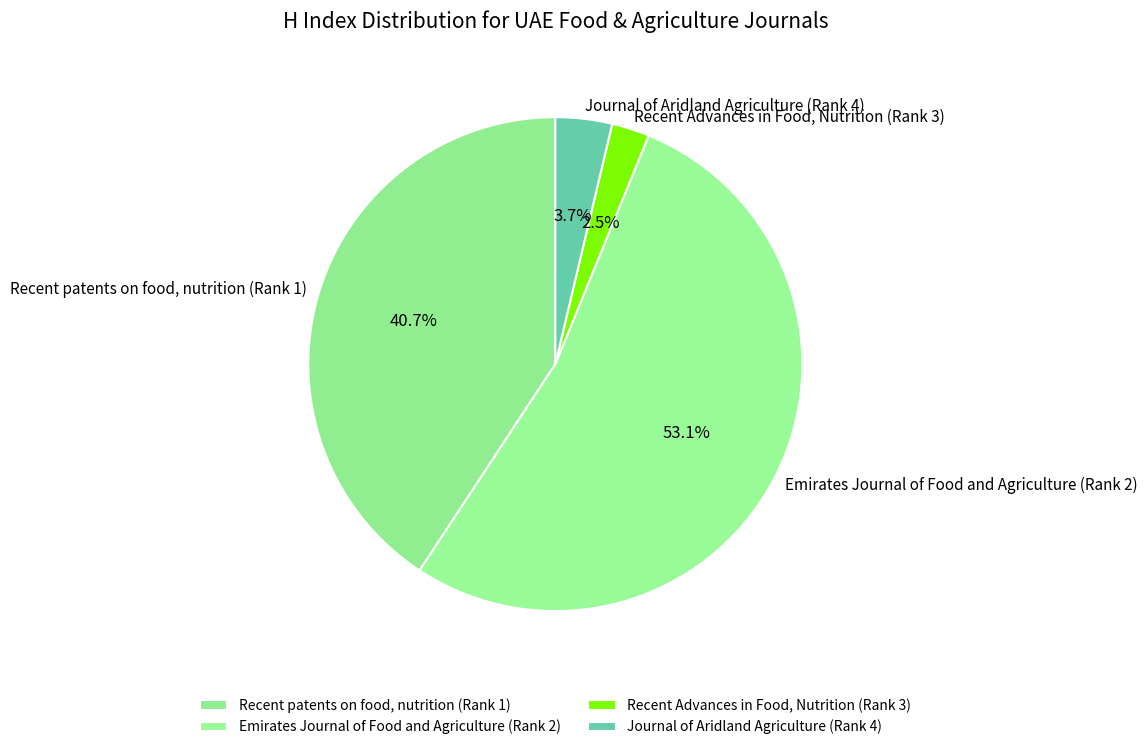

What is the smallest slice in the pie chart?

Recent Advances in Food, Nutrition (Rank 3)